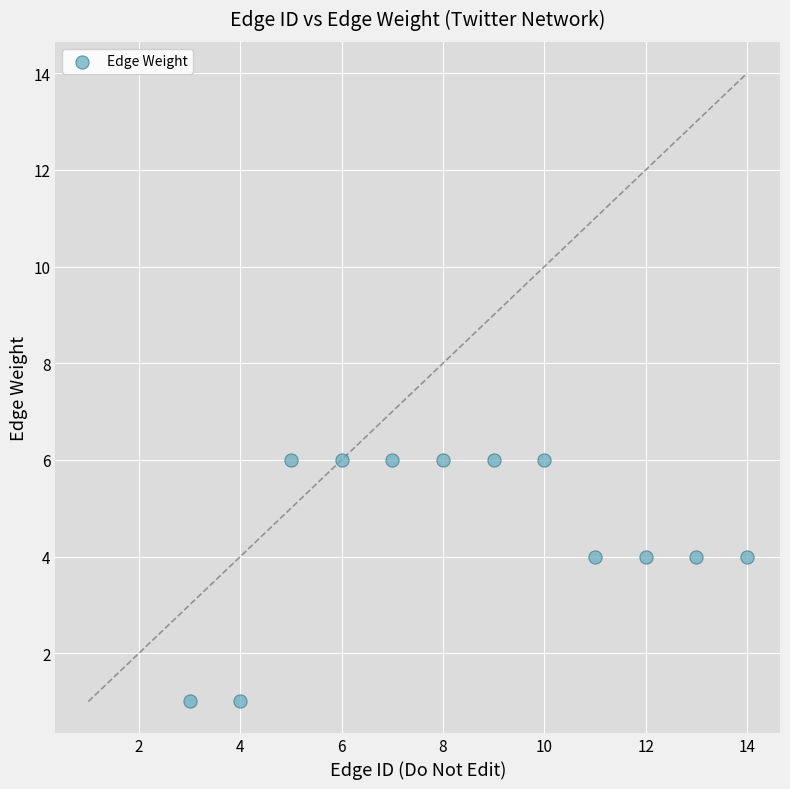

What is the range of X values (max minus min)?

11